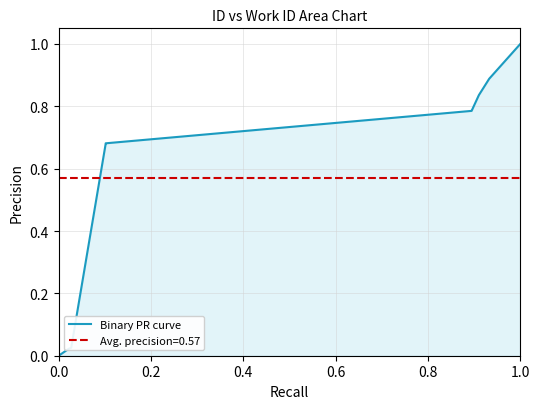

What is the value of the 6th point from the left?

0.8